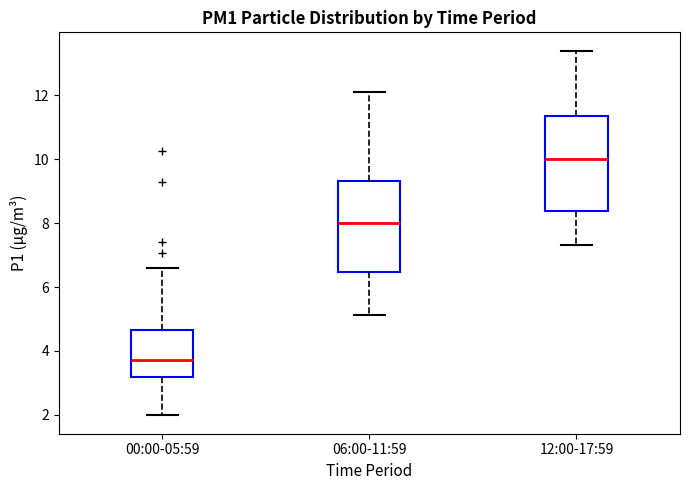

Reading left to right, transcribe this box plot: for each box, give where its median line is, the range the box spans, and where its two whiskers end, as read against the y-axis. The values are not printed on the chart, so give them approximately, as read against the axis.

00:00-05:59: median 3.8, box 3.2 to 4.6, whiskers 2.0 to 6.6
06:00-11:59: median 8.0, box 6.4 to 9.4, whiskers 5.2 to 12.2
12:00-17:59: median 10.0, box 8.4 to 11.4, whiskers 7.4 to 13.4